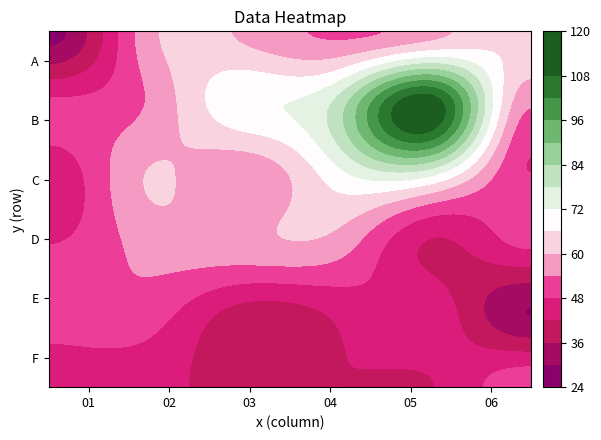

Reading left to right, transcribe all the data shown in this chart.

A: 28	57	59	53	58	66
B: 49	54	71	80	111	55
C: 44	60	55	70	73	48
D: 48	56	58	57	41	49
E: 51	51	39	43	46	30
F: 44	44	40	42	42	52